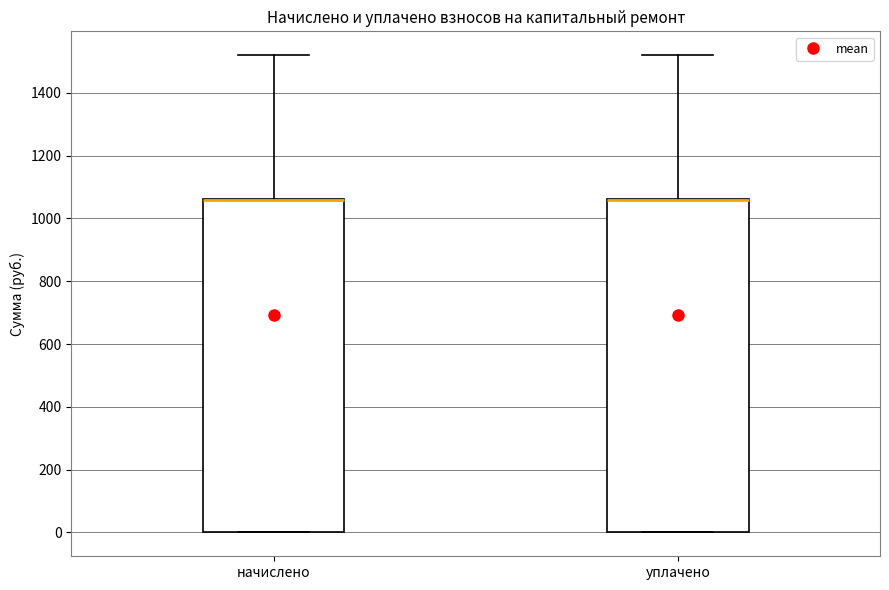

Reading left to right, read every box against the y-axis: the position of its median line, the range the box covers, and the ends of its whiskers. The values are not printed on the chart, so give them approximately, as read against the axis.

начислено: median 1060 (drawn on the box's upper edge), box 0 to 1060, whiskers 0 to 1520
уплачено: median 1060 (drawn on the box's upper edge), box 0 to 1060, whiskers 0 to 1520